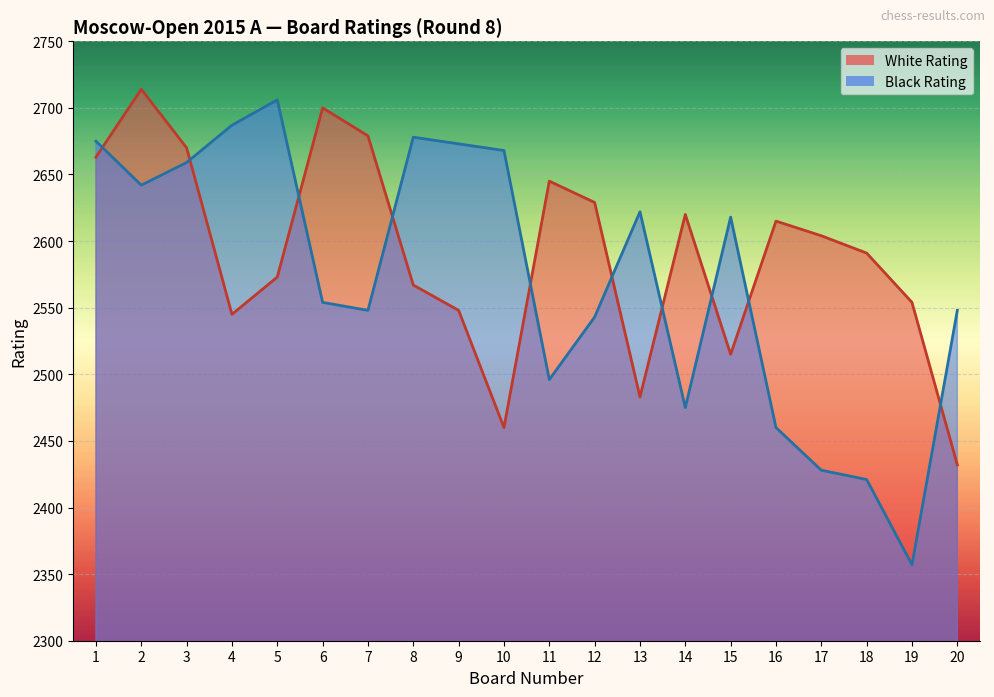

True or false: White Rating and Black Rating cross at least once.

True